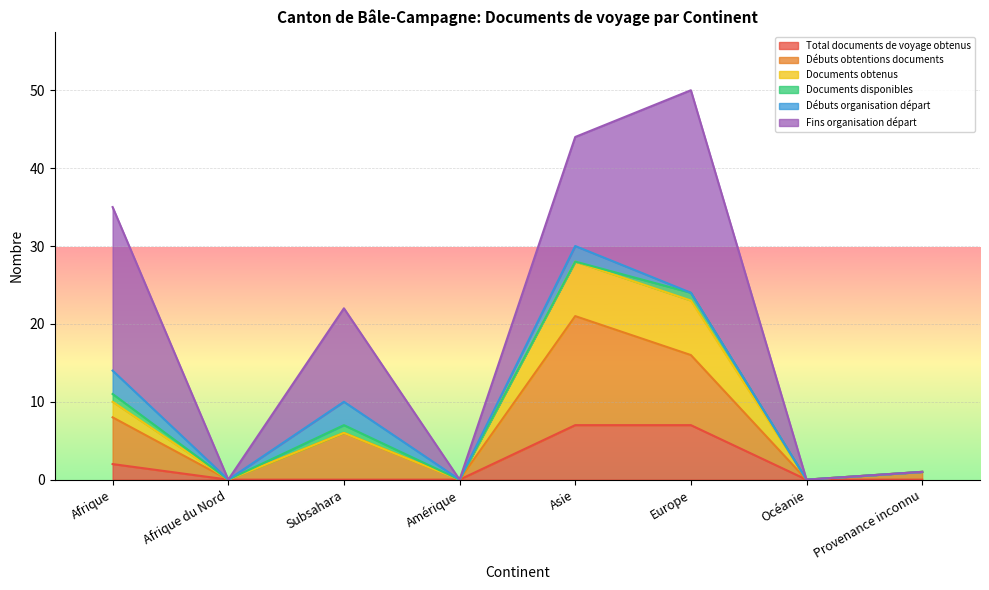

True or false: Total documents de voyage obtenus and Documents obtenus intersect in this chart.

False